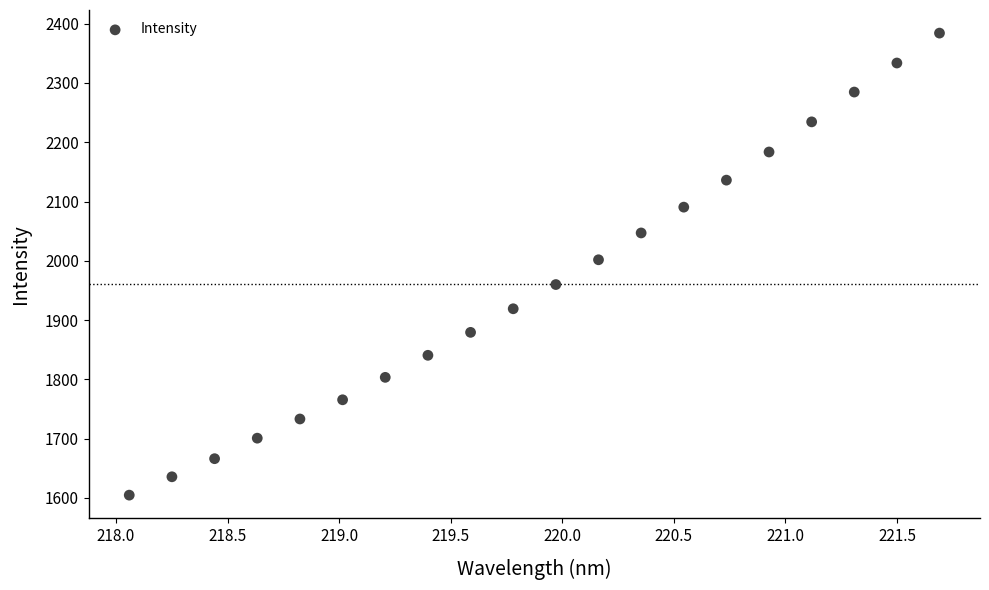

What is the range of X values (max minus min)?

3.6